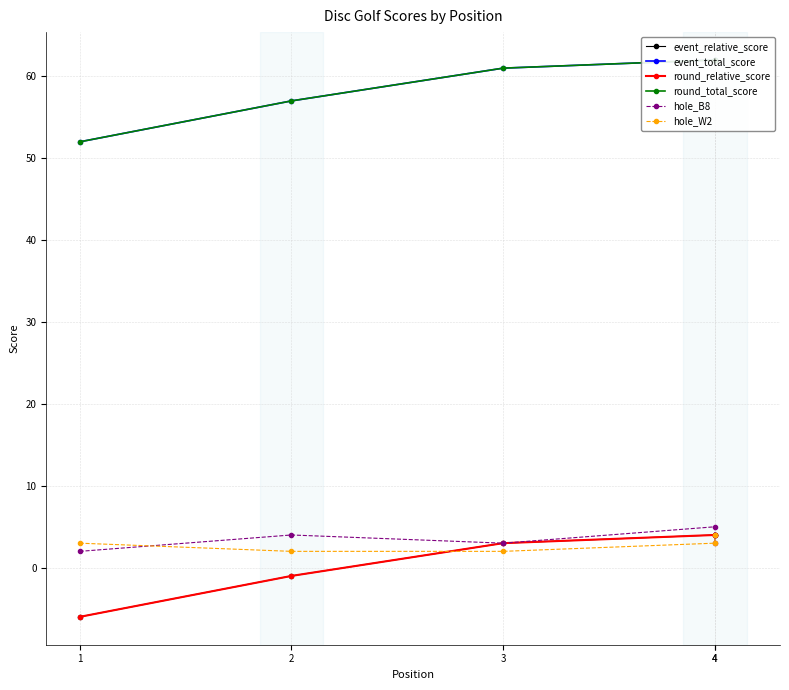

Which has a higher value, 2 or 4?

4